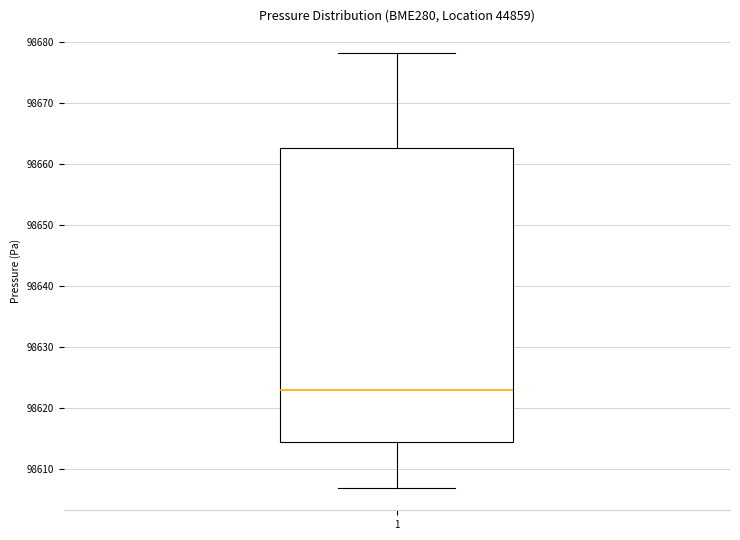

Read this box plot against the y-axis: the position of the median line, the range covered by the box, and the ends of both whiskers. The values are not printed on the chart, so give them approximately, as read against the axis.

median 98623, box 98614 to 98663, whiskers 98607 to 98678